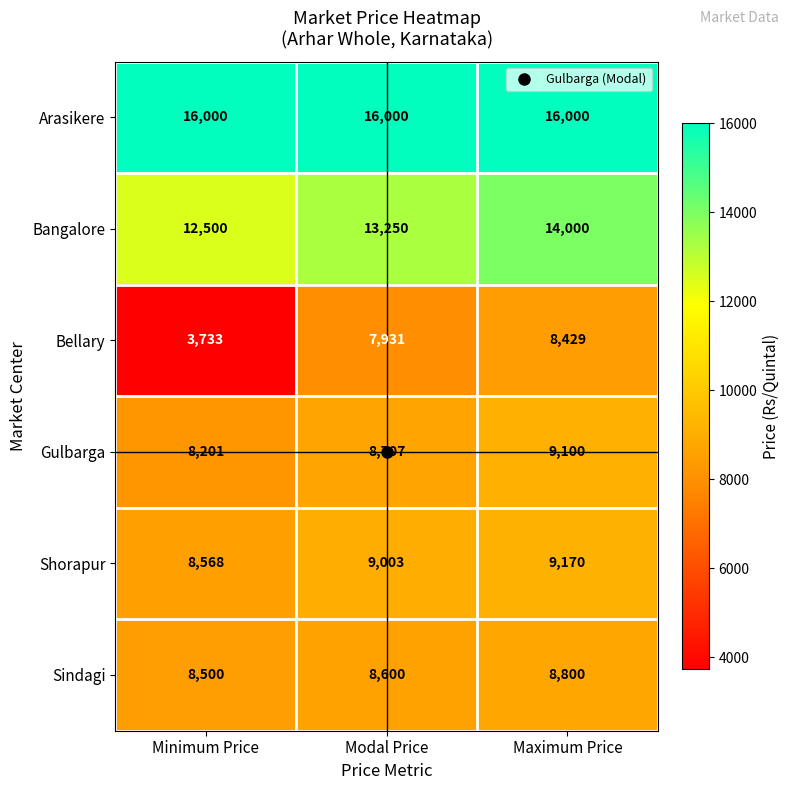

At which category is the sum across all series the highest?

Maximum Price